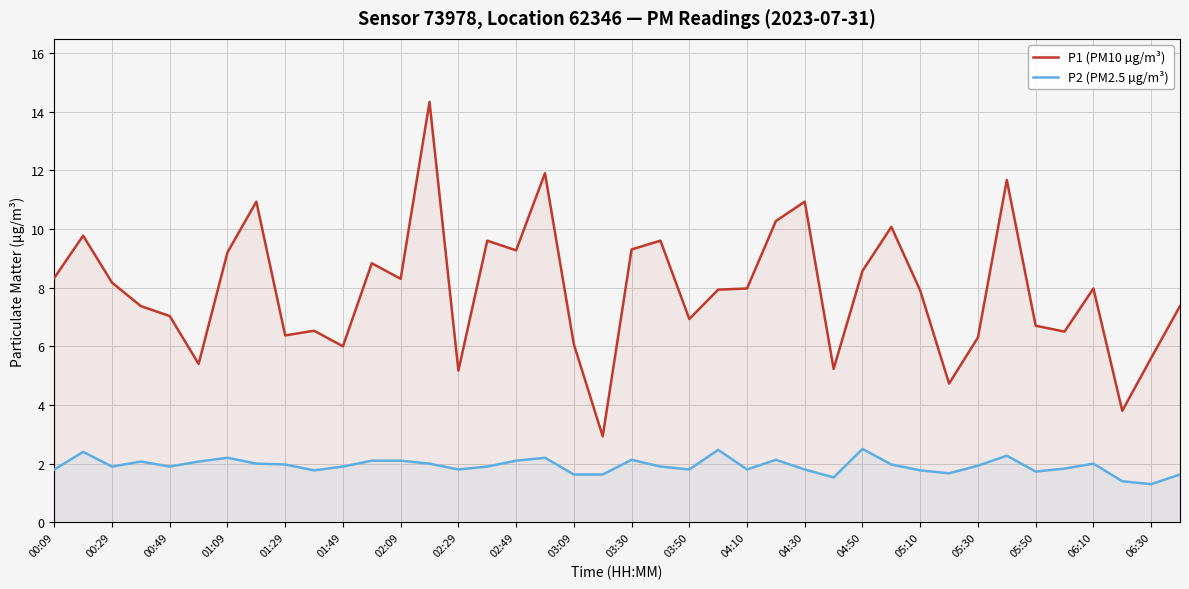

How many distinct data groups are displayed?

2